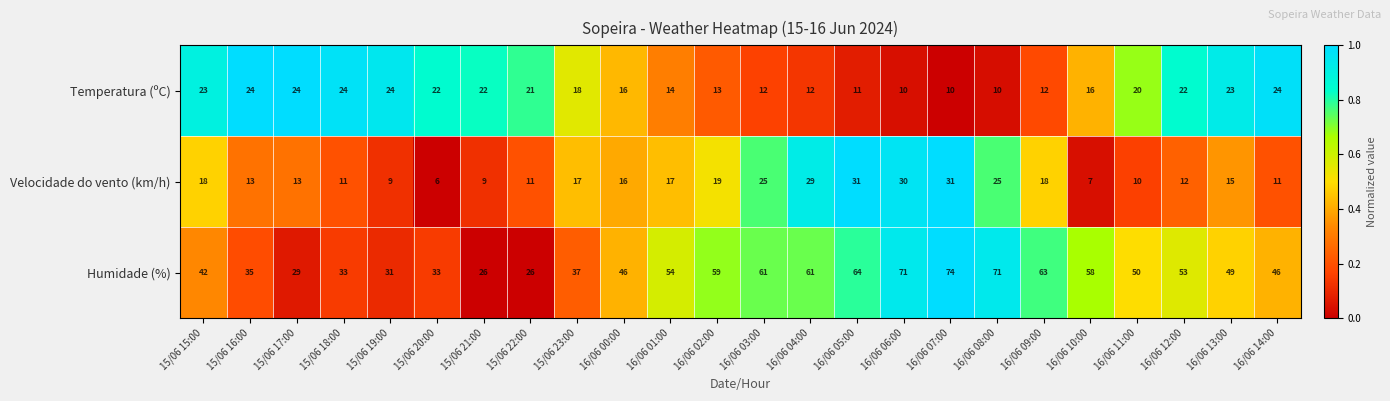

Which series changed the most between 16/06 03:00 and 16/06 04:00?

Velocidade do vento (km/h)